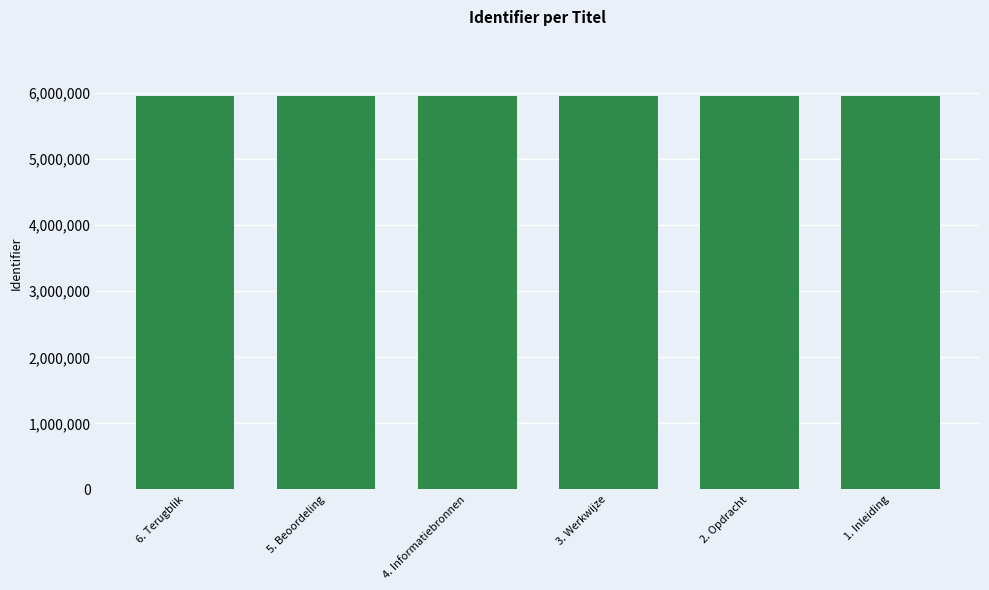

What is the maximum value shown in the chart?

5954455